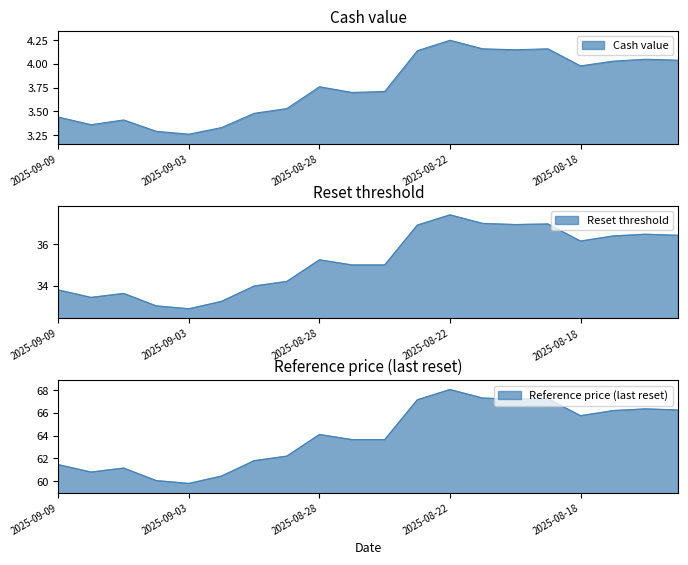

What is the label of the 9th point from the left?

2025-08-28